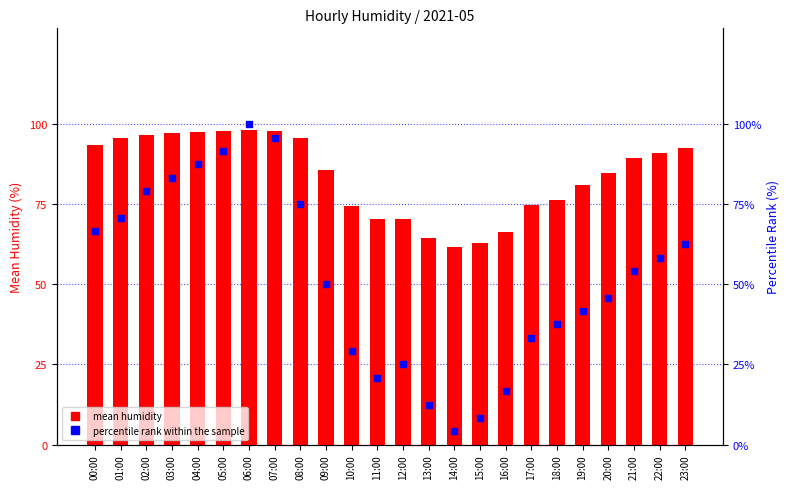

Which series contains the highest Y value?

percentile rank within the sample